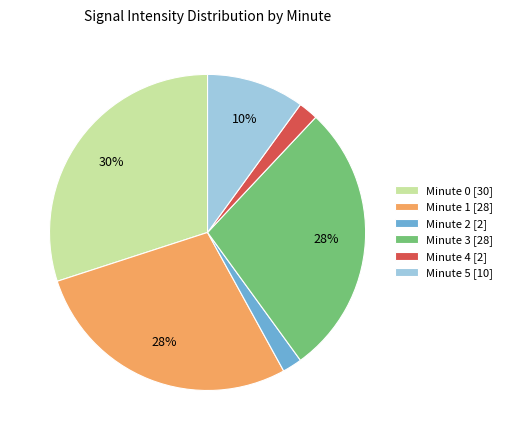

To the nearest percent, what portion does Minute 4 [2] represent?

2%